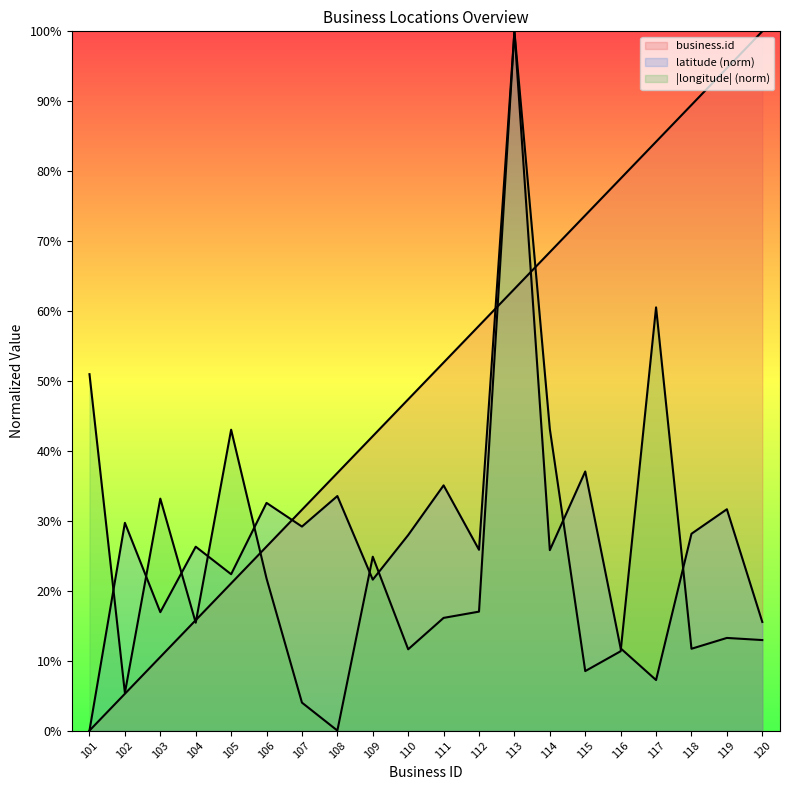

Rank the categories by latitude value from highest to lowest.

113, 115, 111, 108, 106, 119, 102, 107, 118, 110, 104, 112, 114, 105, 109, 103, 120, 116, 117, 101